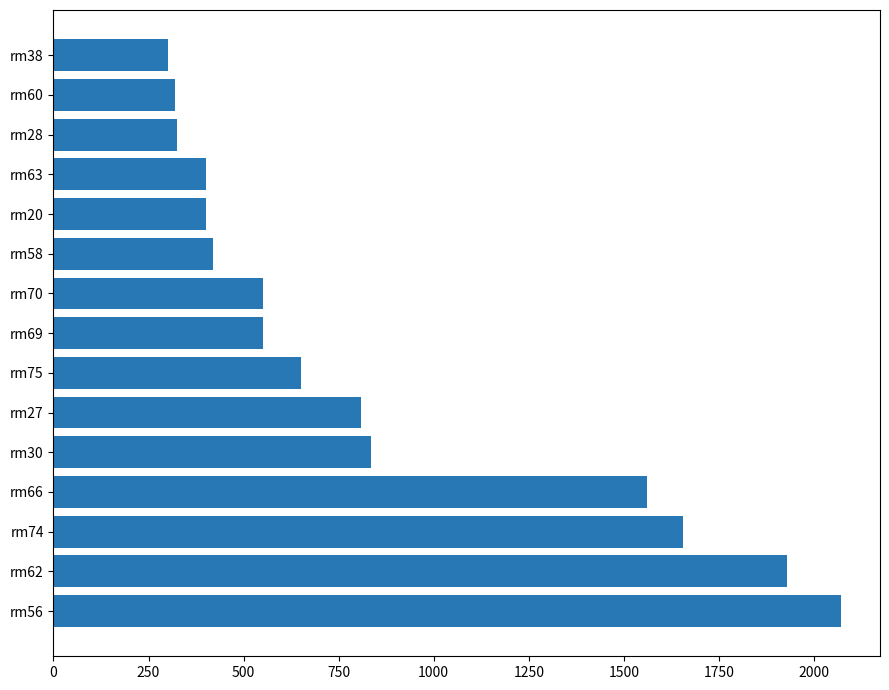

What is the change in value from rm74 to rm66?

-95